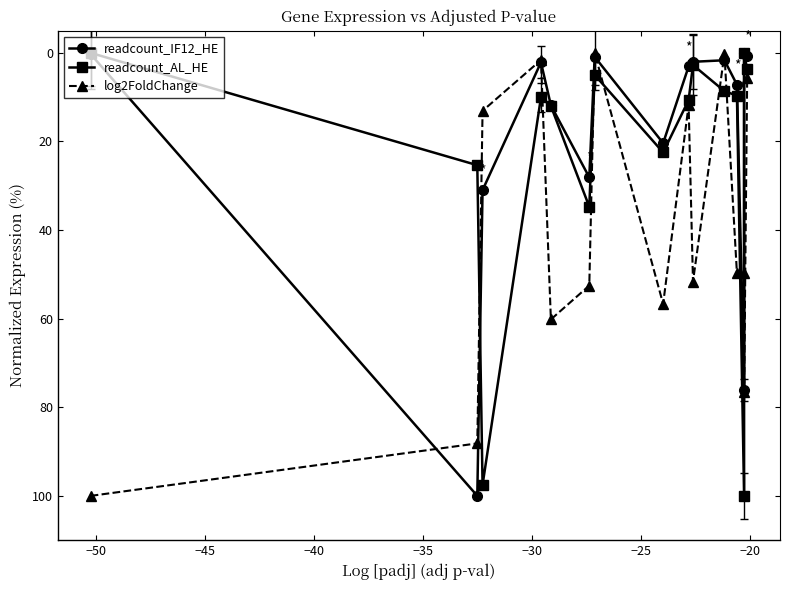

The value of readcount_AL_HE at −55 is 0.0. True or false?

True